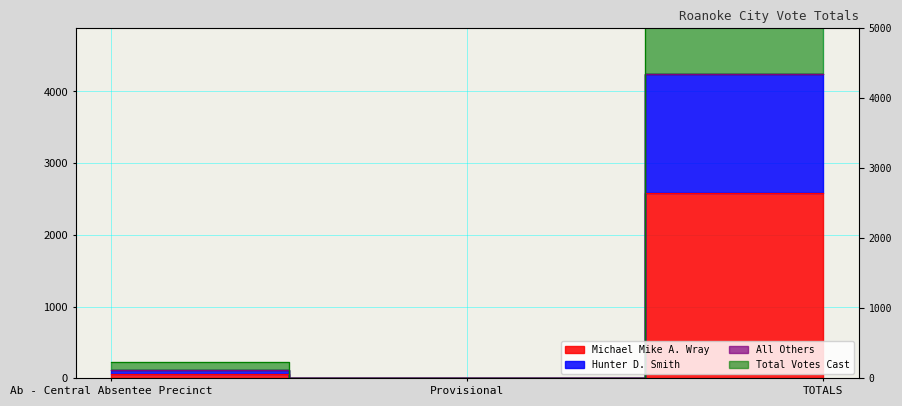

What is the total value across all series at Ab - Central Absentee Precinct?

396